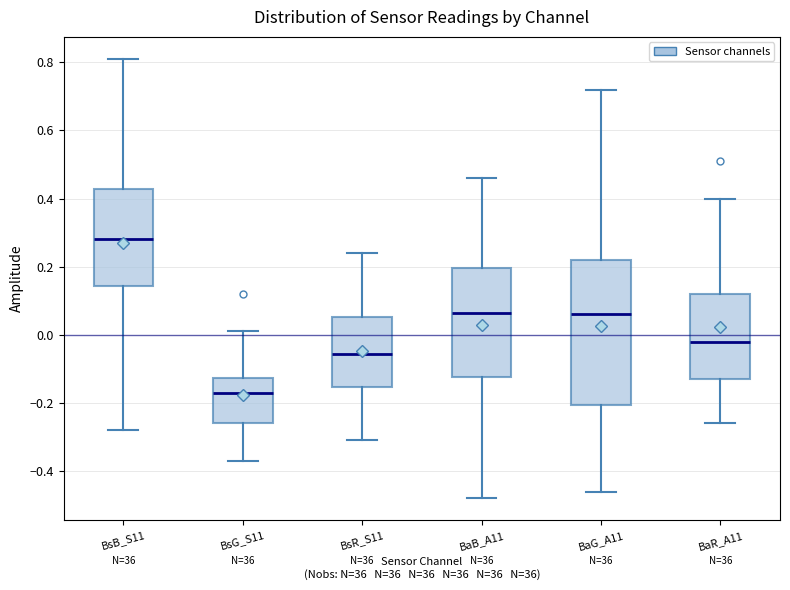

Reading left to right, transcribe this box plot: for each box, give where its median line is, the range the box spans, and where its two whiskers end, as read against the y-axis. The values are not printed on the chart, so give them approximately, as read against the axis.

BsB_S11: median 0.28, box 0.14 to 0.42, whiskers -0.28 to 0.82
BsG_S11: median -0.16, box -0.26 to -0.12, whiskers -0.36 to 0.02
BsR_S11: median -0.06, box -0.16 to 0.06, whiskers -0.30 to 0.24
BaB_A11: median 0.06, box -0.12 to 0.20, whiskers -0.48 to 0.46
BaG_A11: median 0.06, box -0.20 to 0.22, whiskers -0.46 to 0.72
BaR_A11: median -0.02, box -0.12 to 0.12, whiskers -0.26 to 0.40